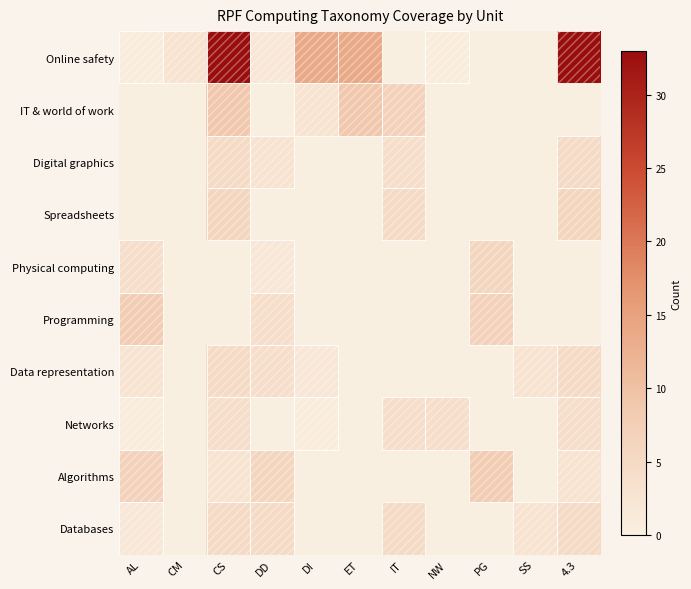

What is the approximate value of Networks at CS?

4